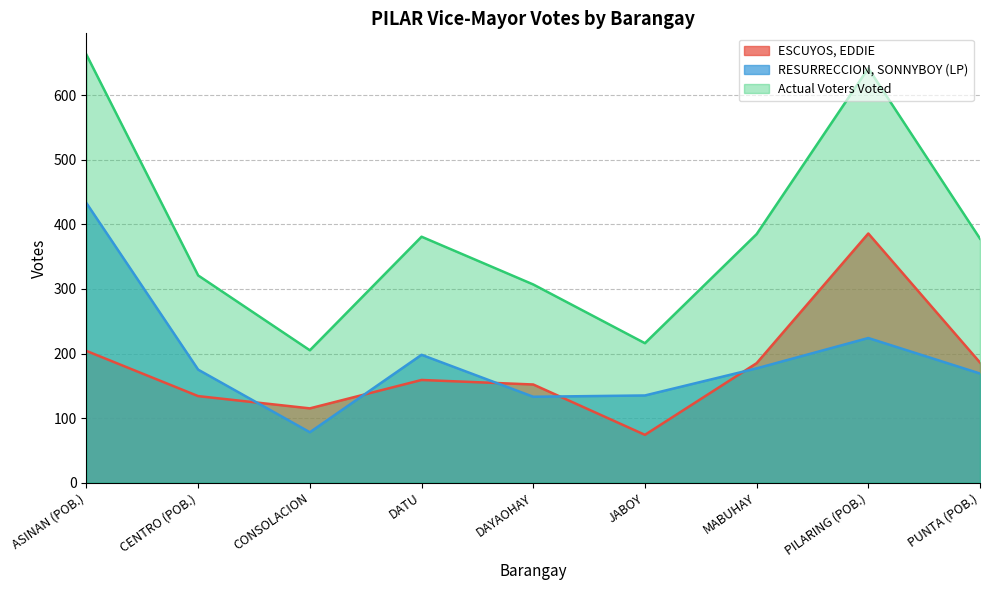

What is the label of the 1st point from the left?

ASINAN (POB.)